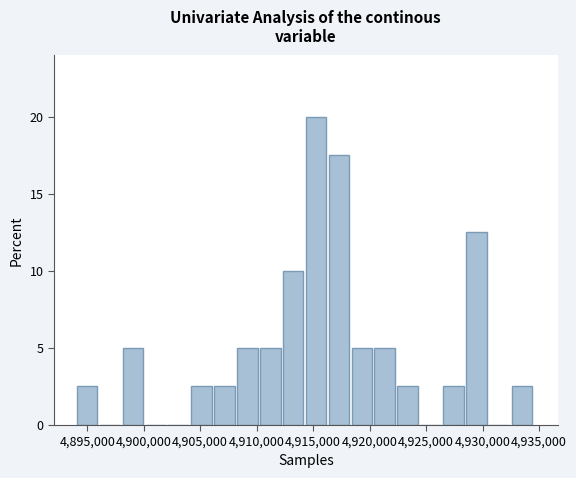

Reading left to right, transcribe this chart: for each bar, give the range it covers on the x-axis and its height. Neither the bar edges nor the heights are printed on the chart, so give them approximately, as read against the axes.

4894000 to 4896000: 2.5
4896000 to 4898000: 0
4898000 to 4900000: 5.0
4900000 to 4902000: 0
4902000 to 4904000: 0
4904000 to 4906000: 2.5
4906000 to 4908500: 2.5
4908500 to 4910500: 5.0
4910500 to 4912500: 5.0
4912500 to 4914500: 10.0
4914500 to 4916500: 20.0
4916500 to 4918500: 17.5
4918500 to 4920500: 5.0
4920500 to 4922500: 5.0
4922500 to 4924500: 2.5
4924500 to 4926500: 0
4926500 to 4928500: 2.5
4928500 to 4930500: 12.5
4930500 to 4932500: 0
4932500 to 4934500: 2.5